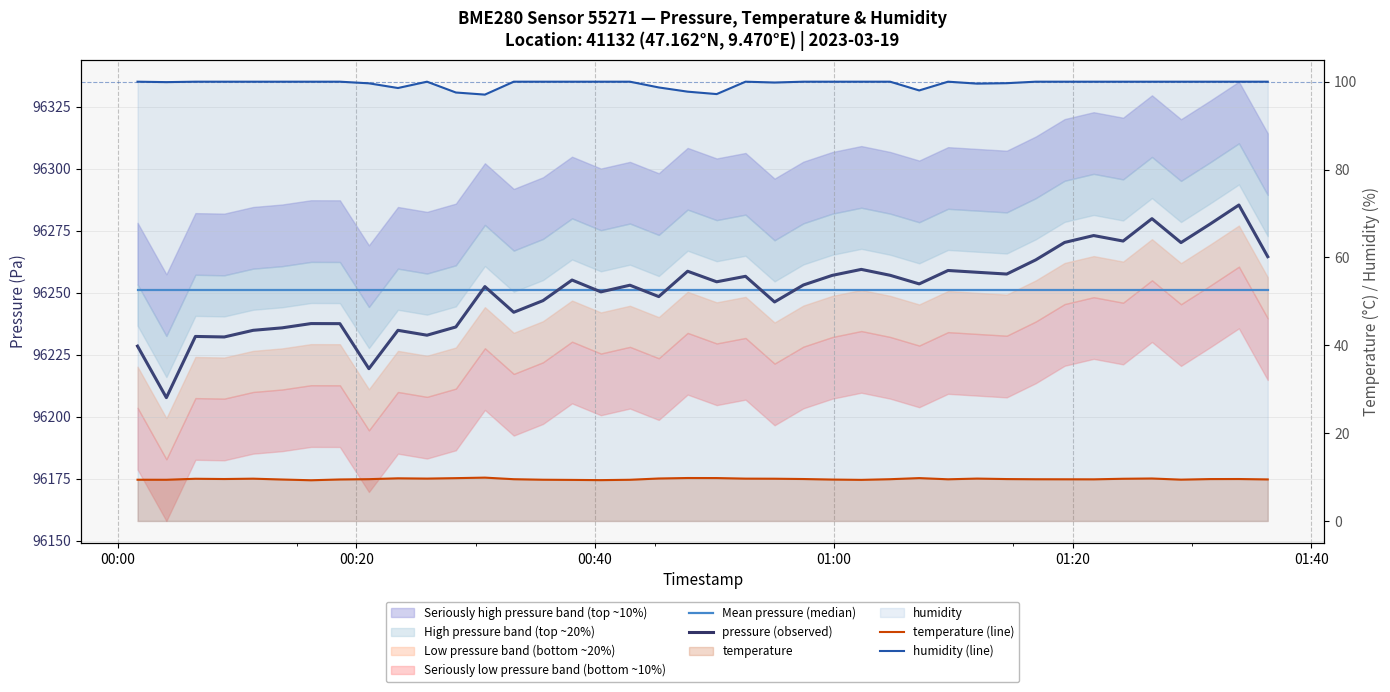

What is the maximum value shown in the chart?

96285.3